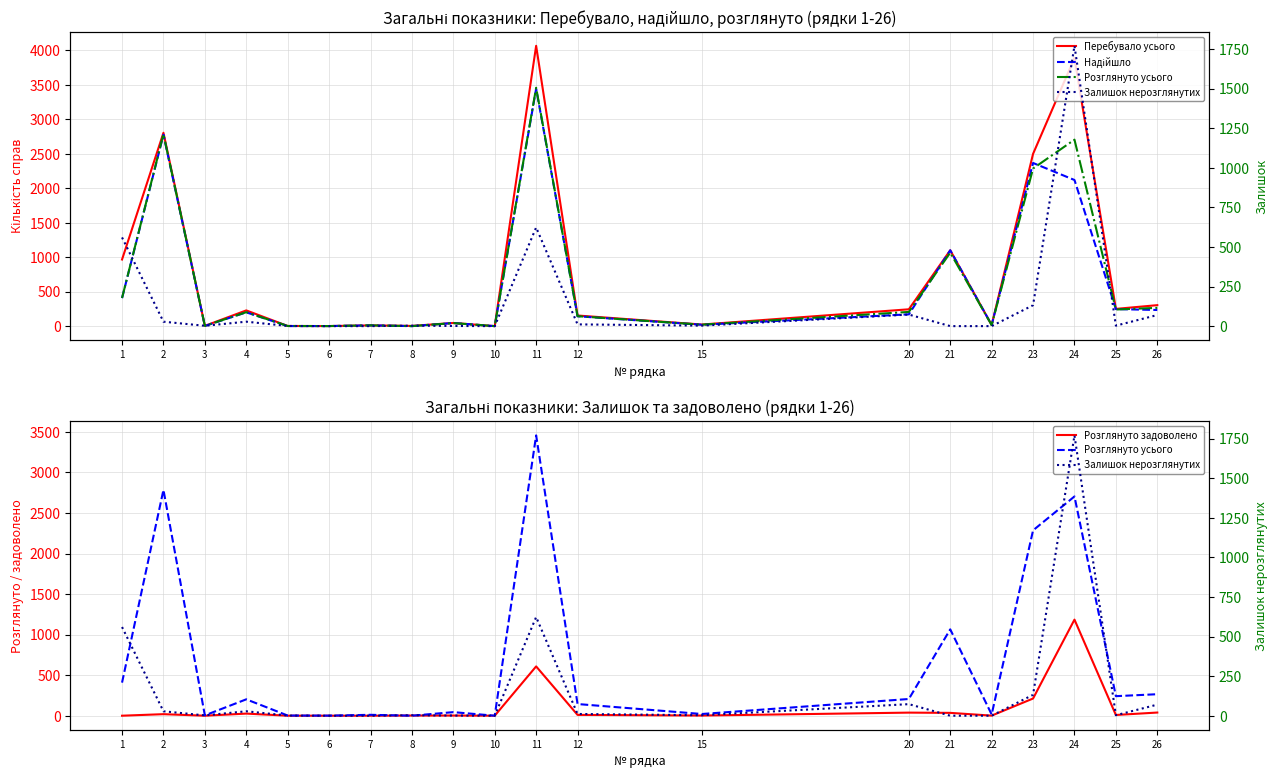

At which category does Розглянуто усього reach its first local peak?

2